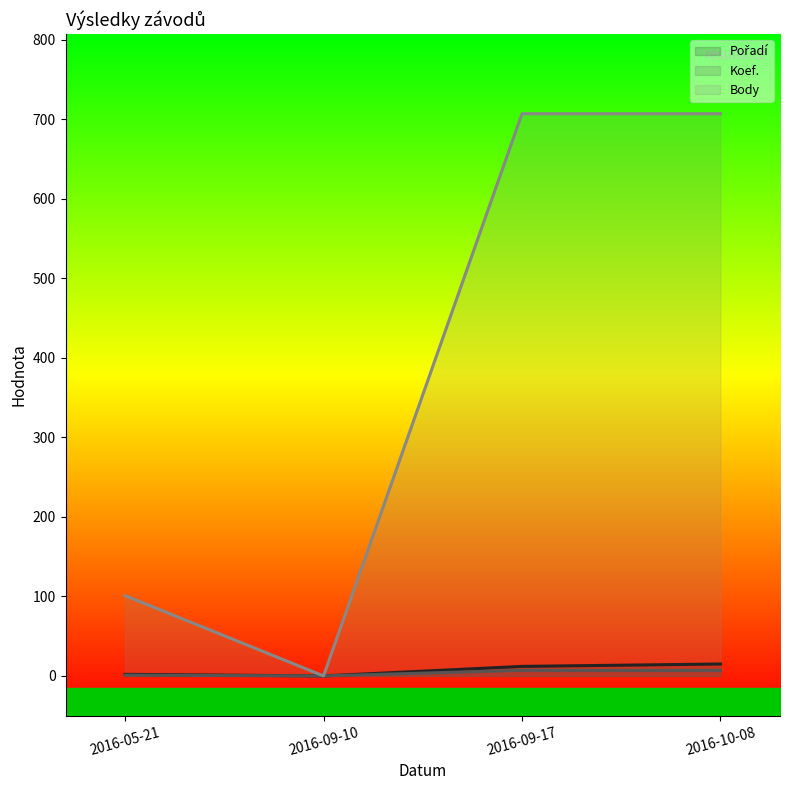

True or false: Koef. (line) and Pořadí (line) cross at least once.

False